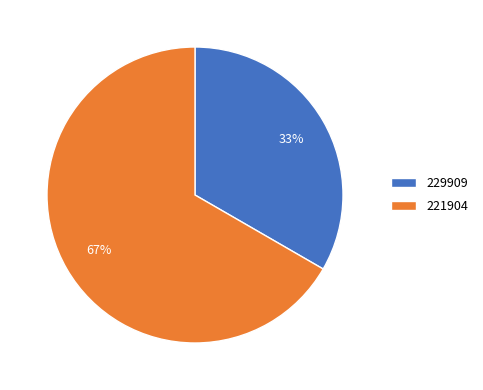

Is there any slice that represents more than half of the pie?

Yes